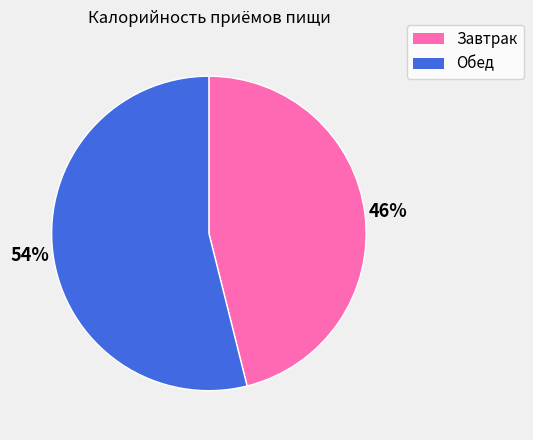

How many slices are in this pie chart?

2